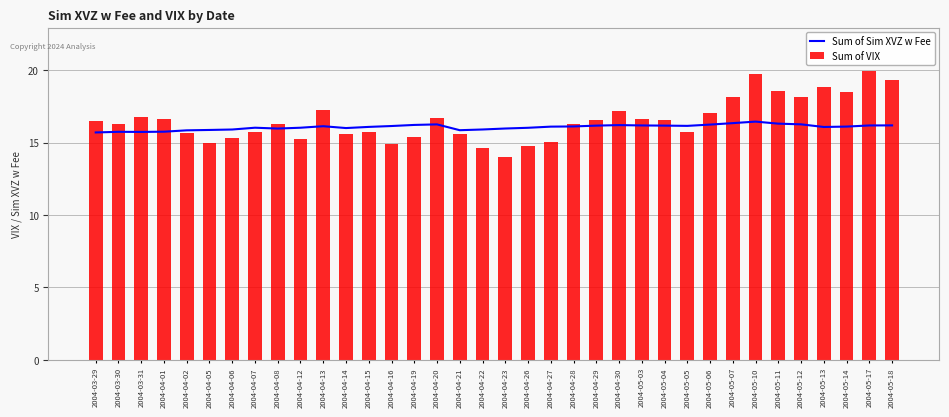

Reading left to right, what are all the values shown in this chart?

Sum of Sim XVZ w Fee: 15.7	15.7	15.7	15.8	15.9	15.9	15.9	16.0	16.0	16.0	16.1	16.0	16.1	16.1	16.2	16.3	15.9	15.9	16.0	16.0	16.1	16.1	16.2	16.2	16.2	16.2	16.2	16.2	16.3	16.5	16.3	16.3	16.1	16.1	16.2	16.2
Sum of VIX: 16.5	16.3	16.7	16.6	15.6	15.0	15.3	15.8	16.3	15.3	17.3	15.6	15.7	14.9	15.4	16.7	15.6	14.6	14.0	14.8	15.1	16.3	16.6	17.2	16.6	16.6	15.8	17.1	18.1	19.8	18.6	18.1	18.9	18.5	20.0	19.3